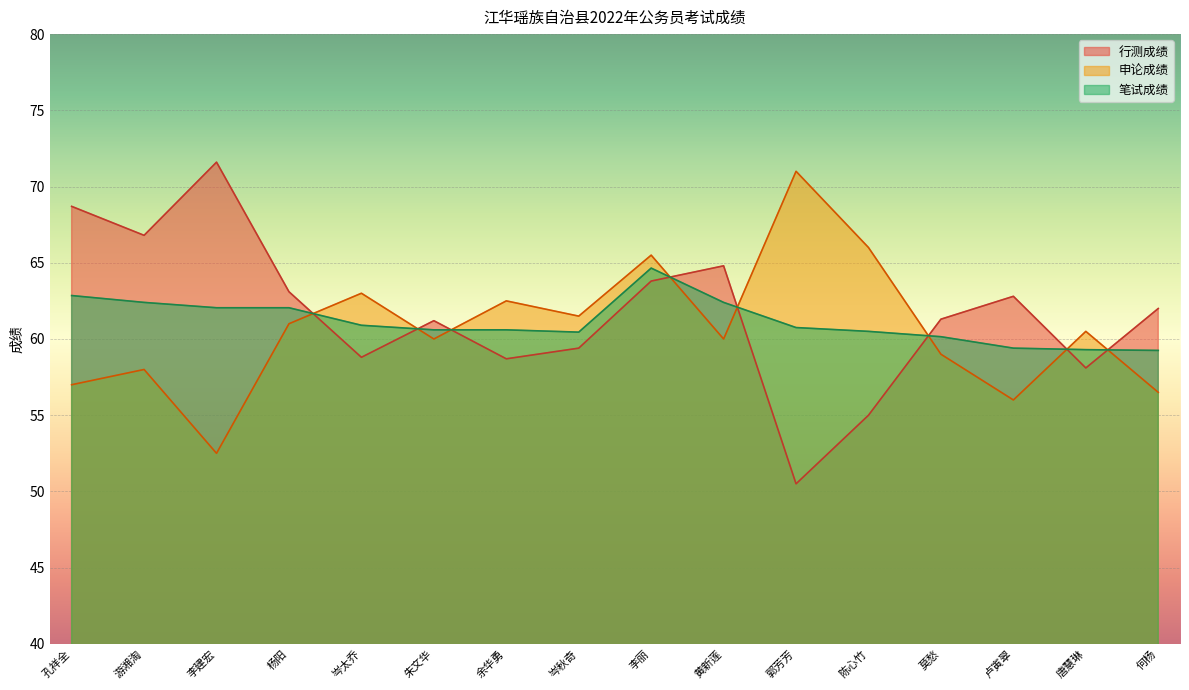

Which series has the largest total across all categories?

行测成绩